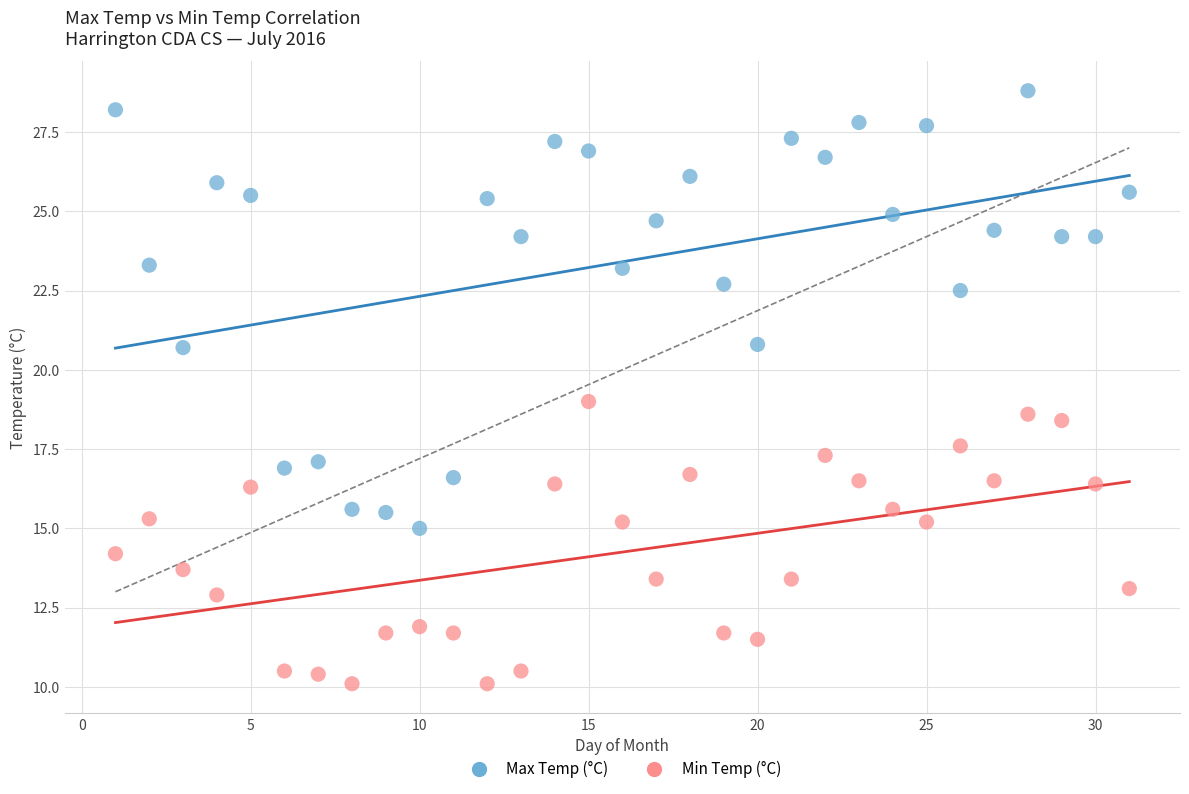

Which series reaches the minimum Y coordinate?

Min Temp (°C)